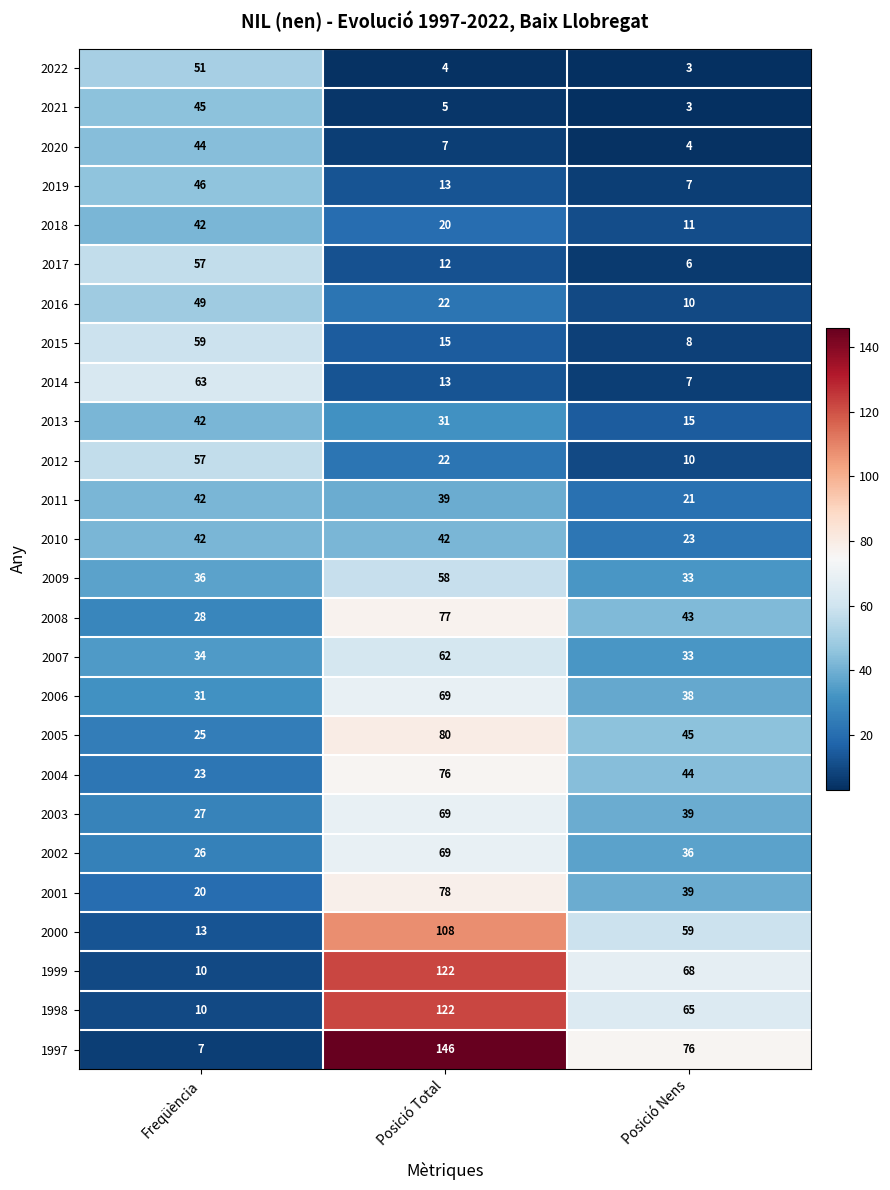

The 2019 series shows 7 at Posició Nens. True or false?

True